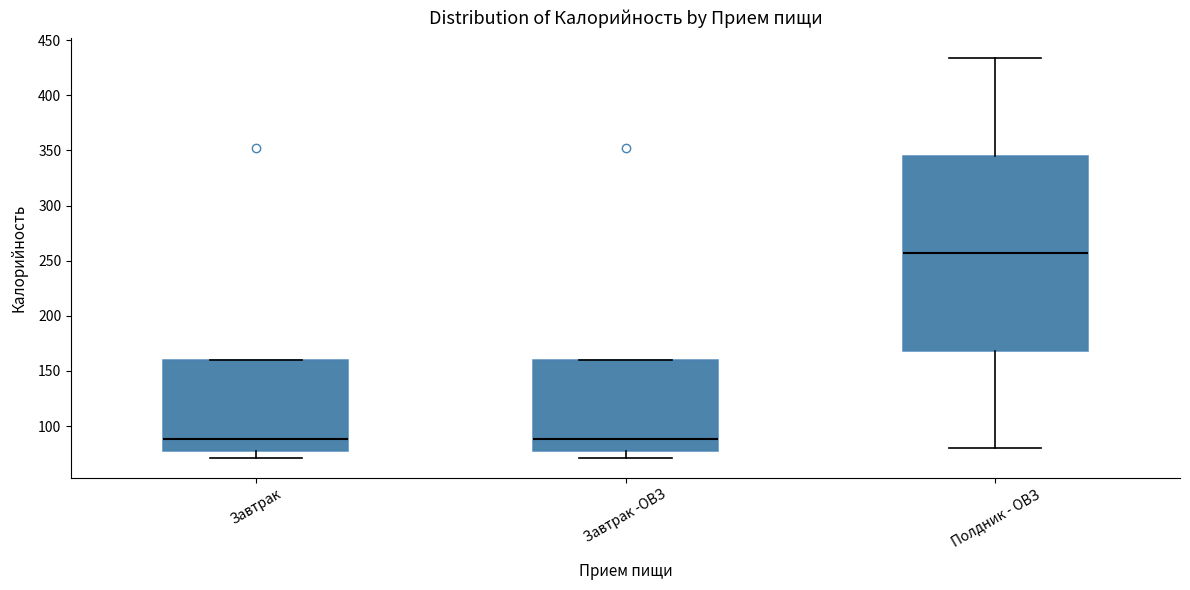

Reading left to right, read every box against the y-axis: the position of its median line, the range the box covers, and the ends of its whiskers. The values are not printed on the chart, so give them approximately, as read against the axis.

Завтрак: median 90, box 80 to 160, whiskers 70 to 160
Завтрак -ОВЗ: median 90, box 80 to 160, whiskers 70 to 160
Полдник - ОВЗ: median 255, box 170 to 345, whiskers 80 to 435